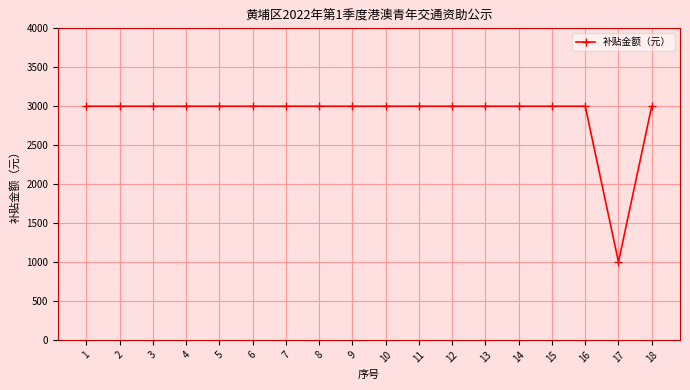

What value does the data have at 14?

3000